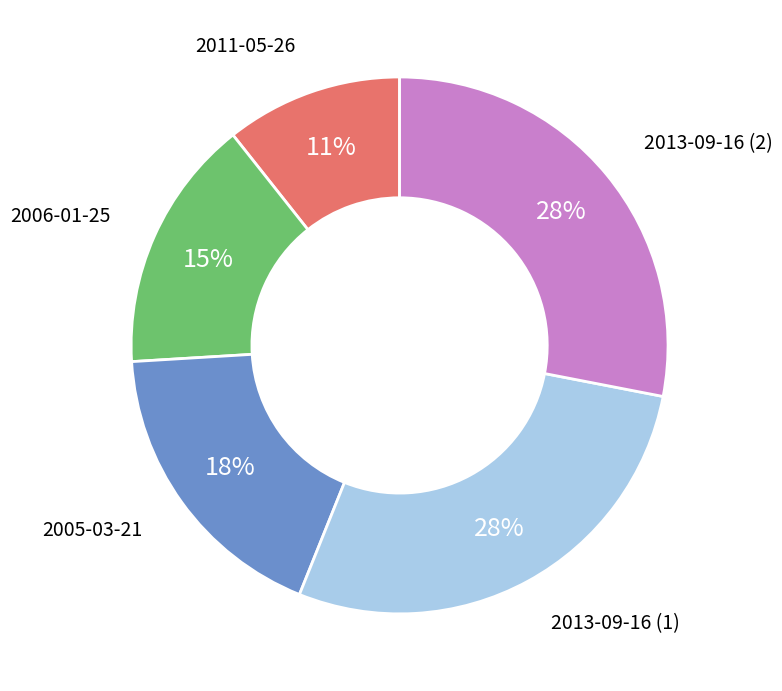

To the nearest percent, what is the average slice percentage?

20%